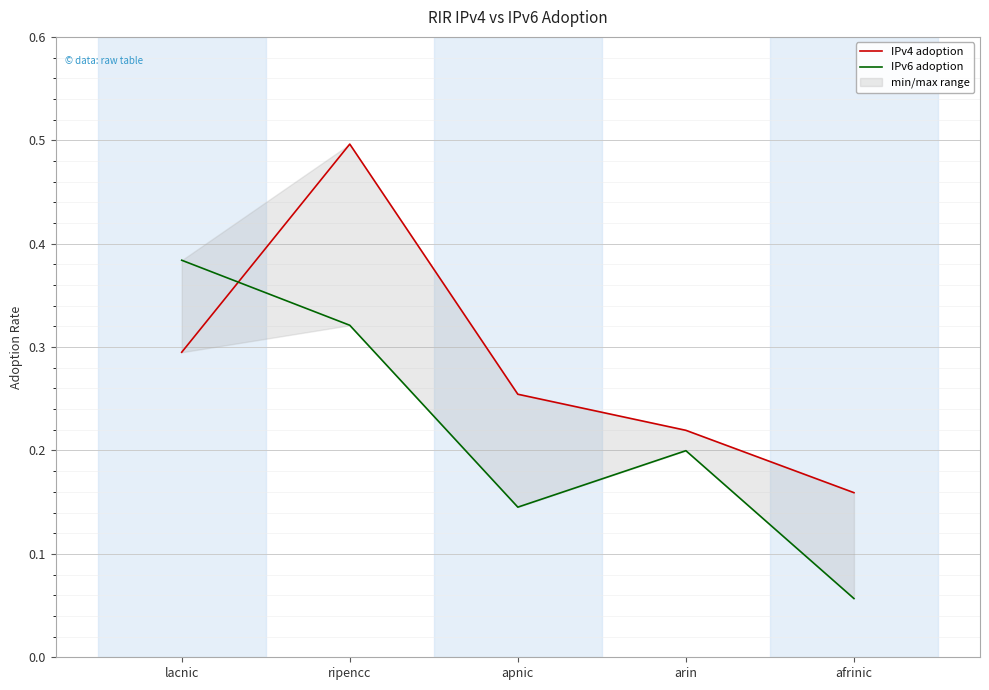

What is the sum of all IPv6 adoption values?

1.1